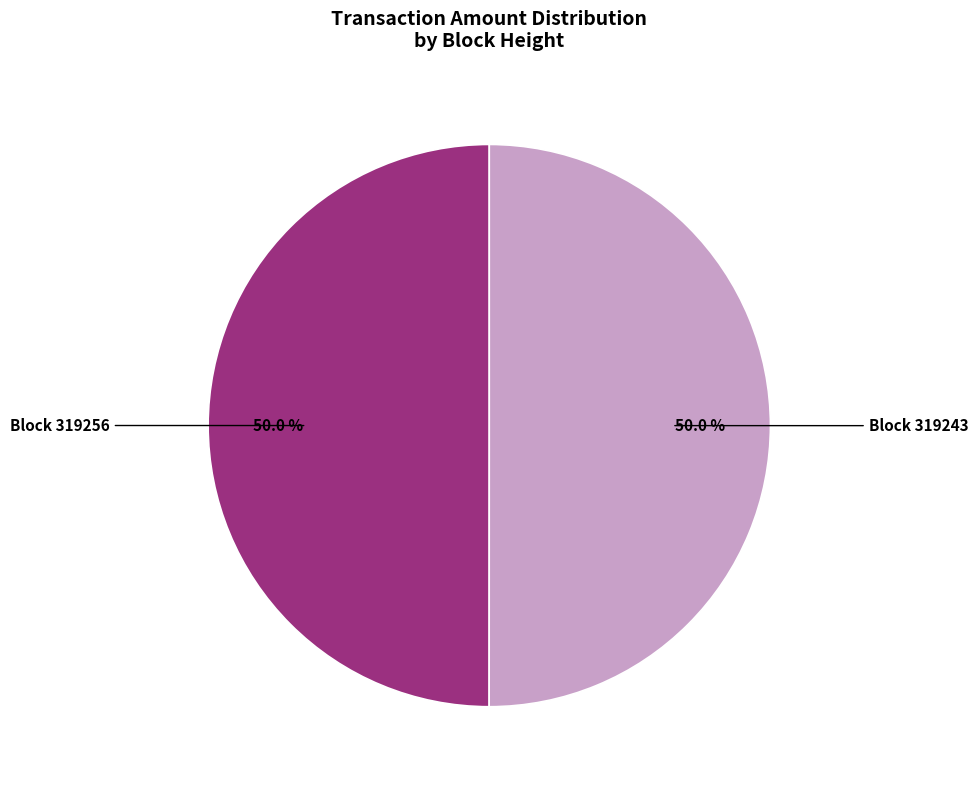

Approximately how many times larger is the value at Block 319256 compared to Block 319243?

1.0